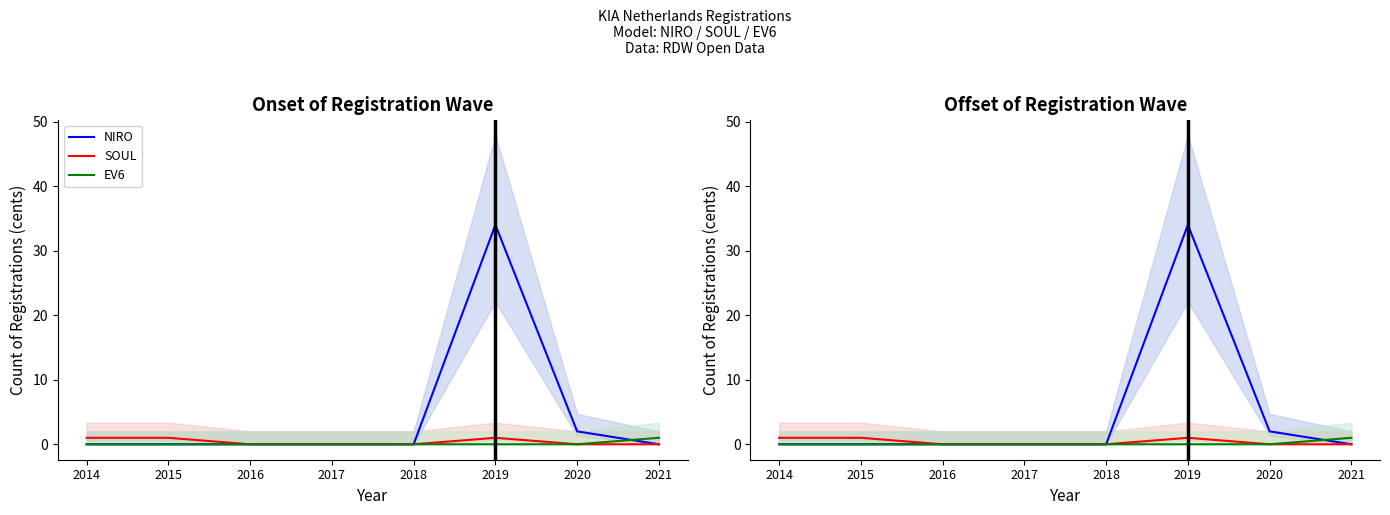

Reading right to left, extract all data points from this chart.

NIRO: 2021=0	2020=2	2019=34	2018=0	2017=0	2016=0	2015=0	2014=0
SOUL: 2021=0	2020=0	2019=1	2018=0	2017=0	2016=0	2015=1	2014=1
EV6: 2021=1	2020=0	2019=0	2018=0	2017=0	2016=0	2015=0	2014=0